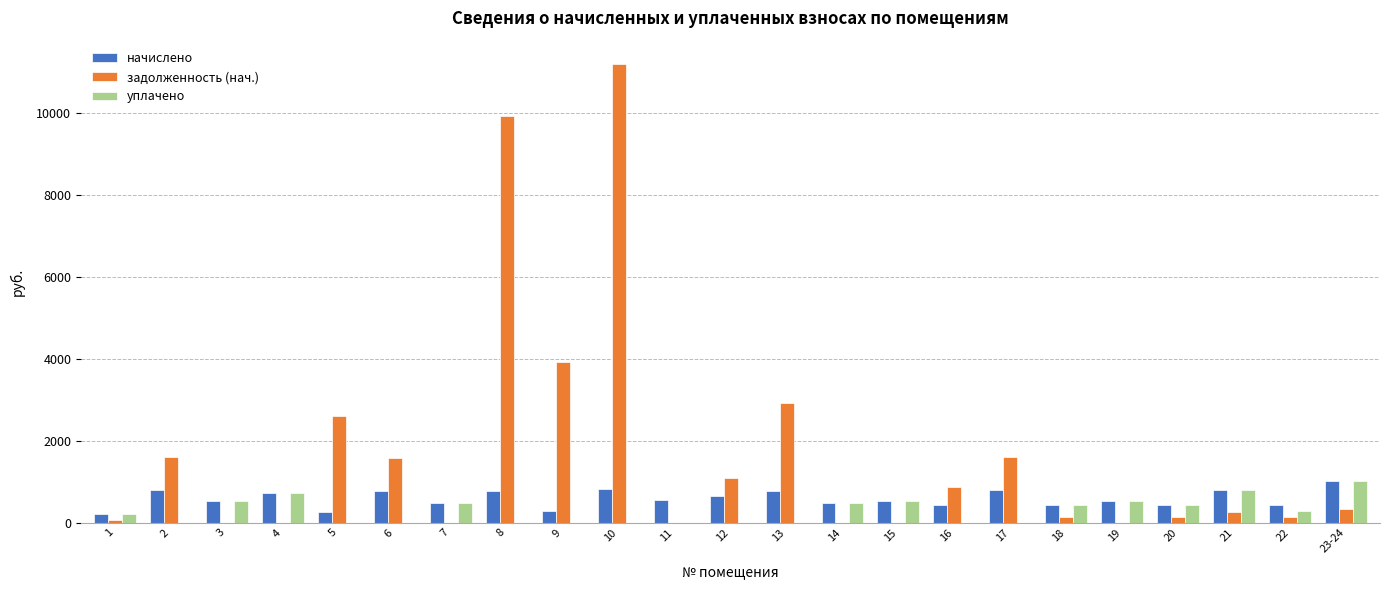

Which series has the largest total across all categories?

задолженность (нач.)